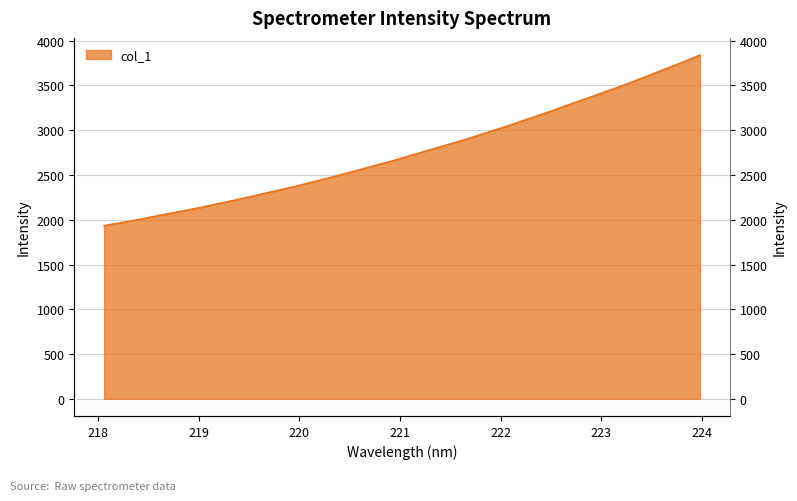

How many data points are above 2721?

16